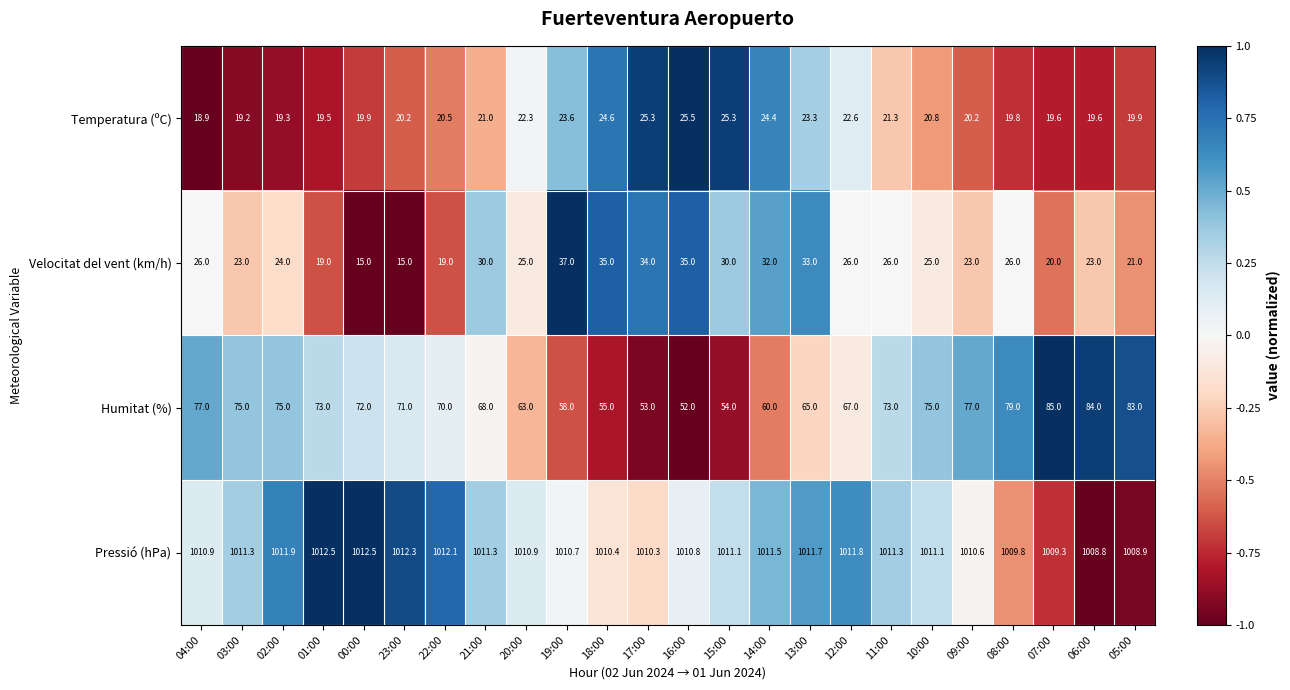

What is the total value across all series at 17:00?

1122.6